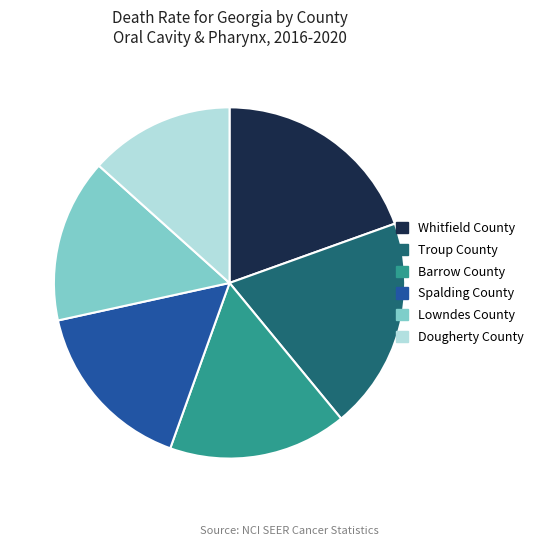

Is the sum of Barrow County and Troup County greater than half?

No